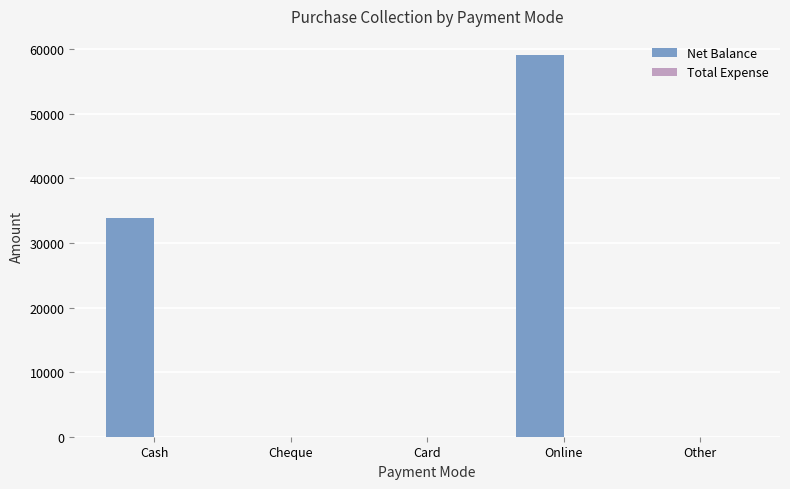

At which label is the value closest to 29550?

Cash